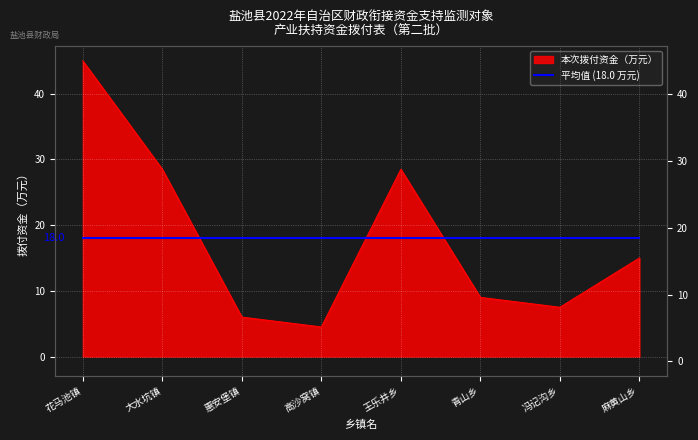

What is the average value?

18.0